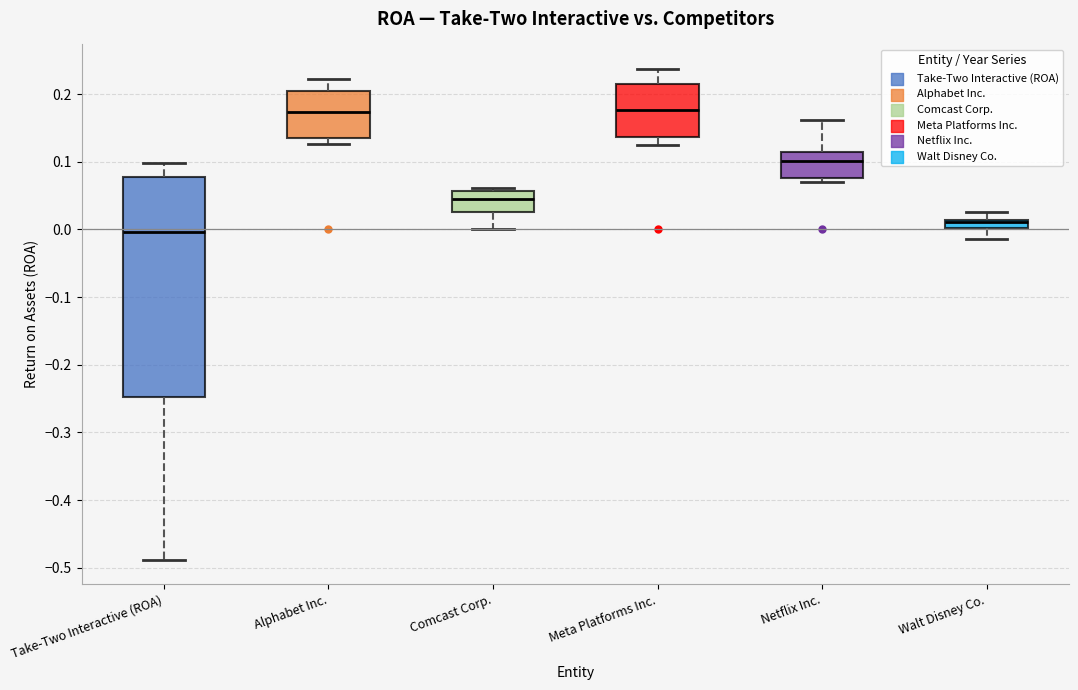

Comparing the boxes themselves (not the whiskers), which one is the tallest?

Take-Two Interactive (ROA)